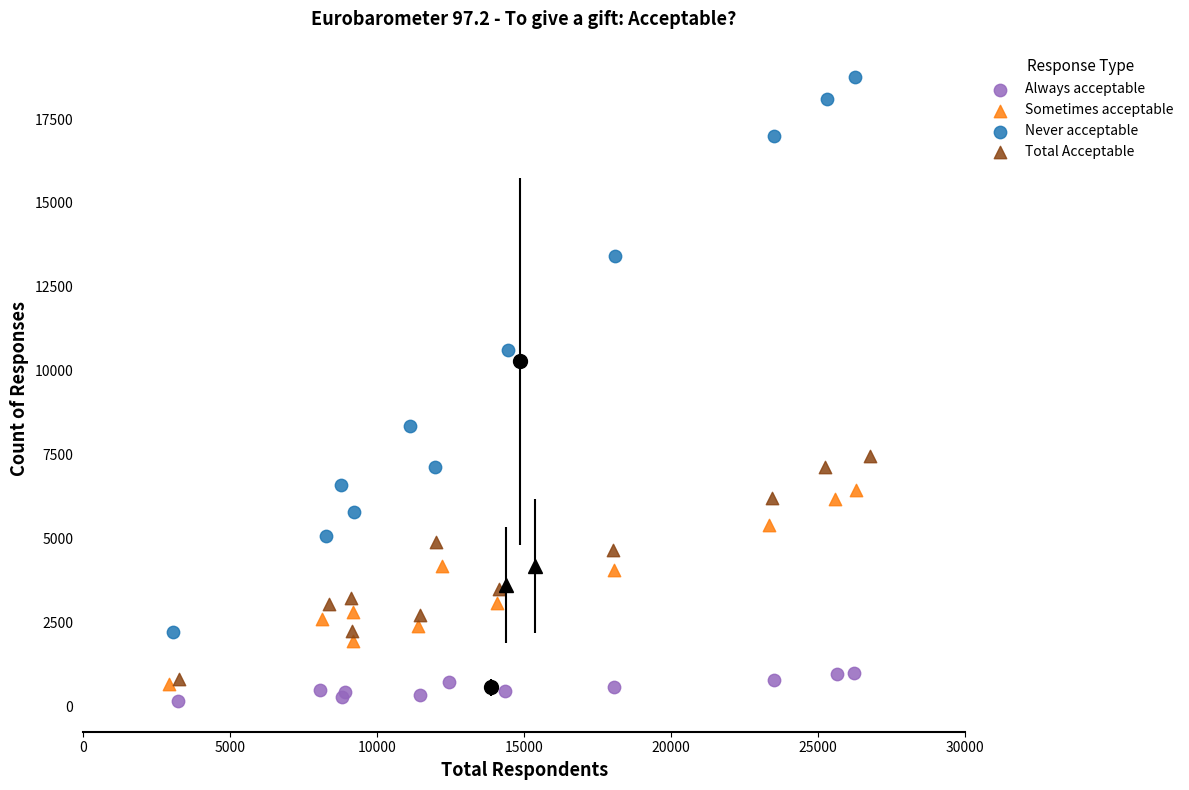

Which series has the largest Y range (max minus min)?

Never acceptable